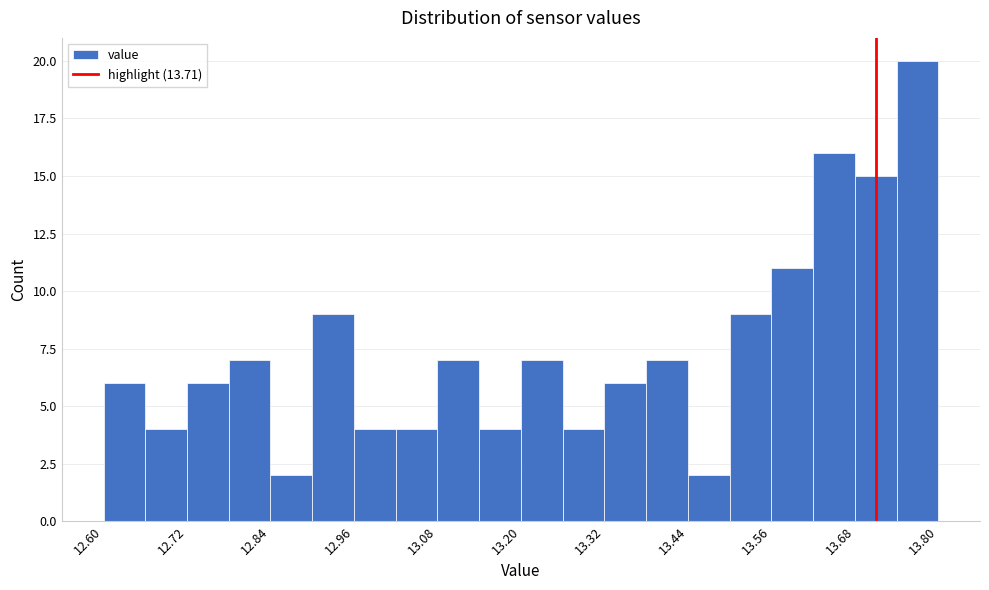

Read against the x-axis, roughly where is the centre of the tallest bar?

13.78